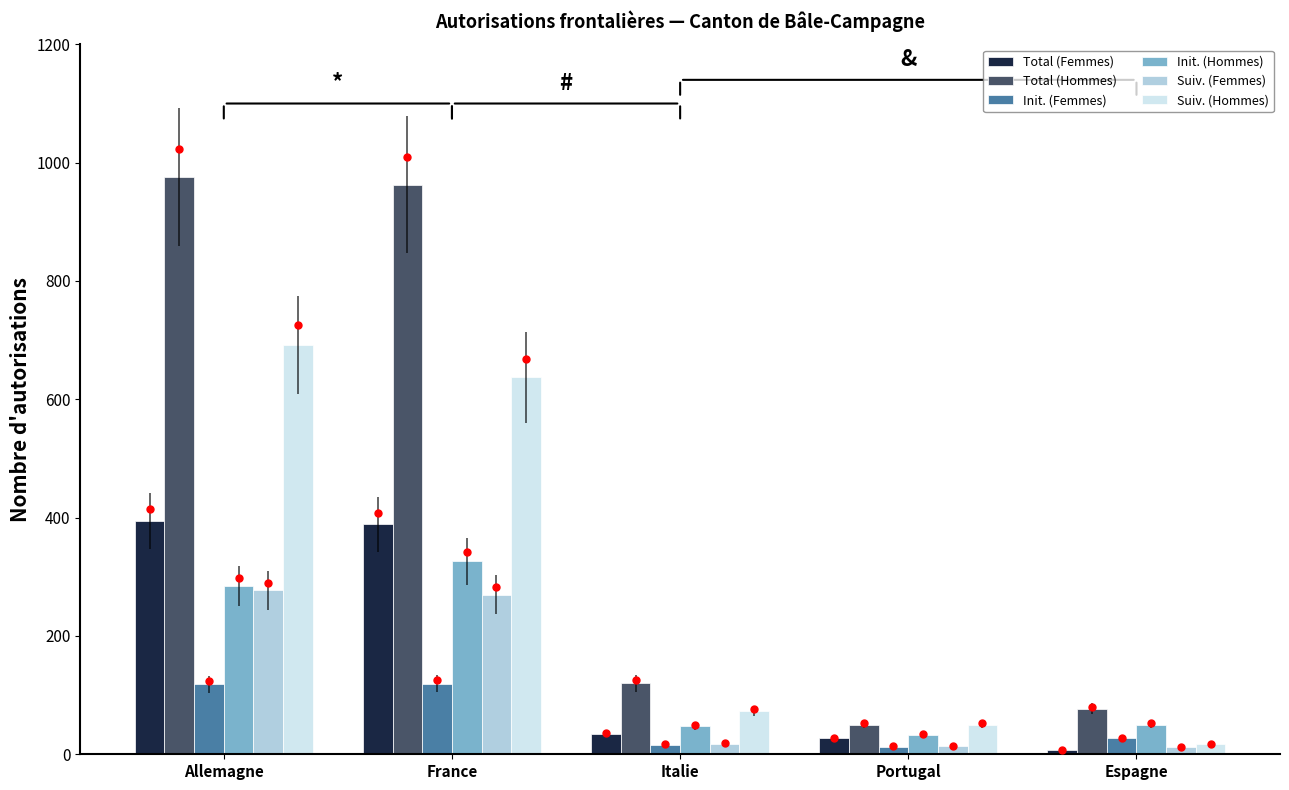

True or false: Total (Femmes) has a value of 229 at Allemagne.

False